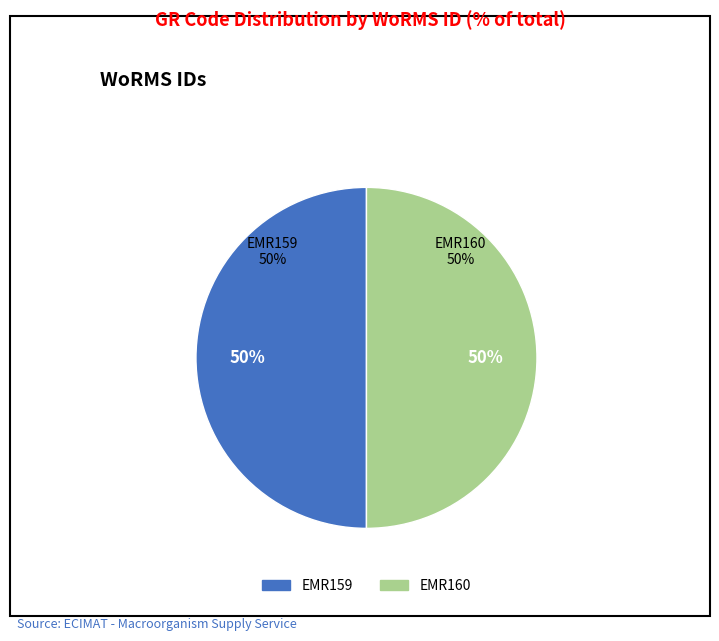

How many slices are in this pie chart?

2